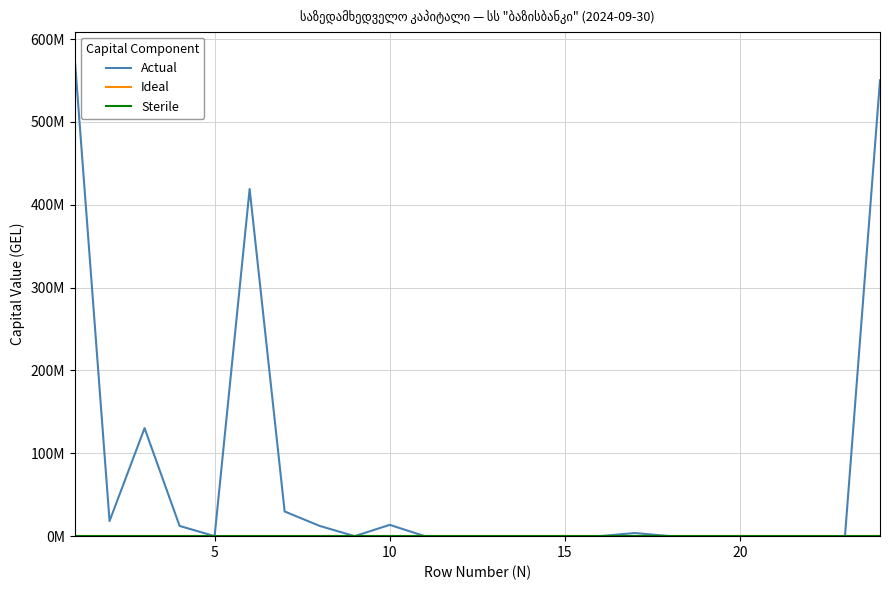

Is this an area chart (filled region under the line)?

No